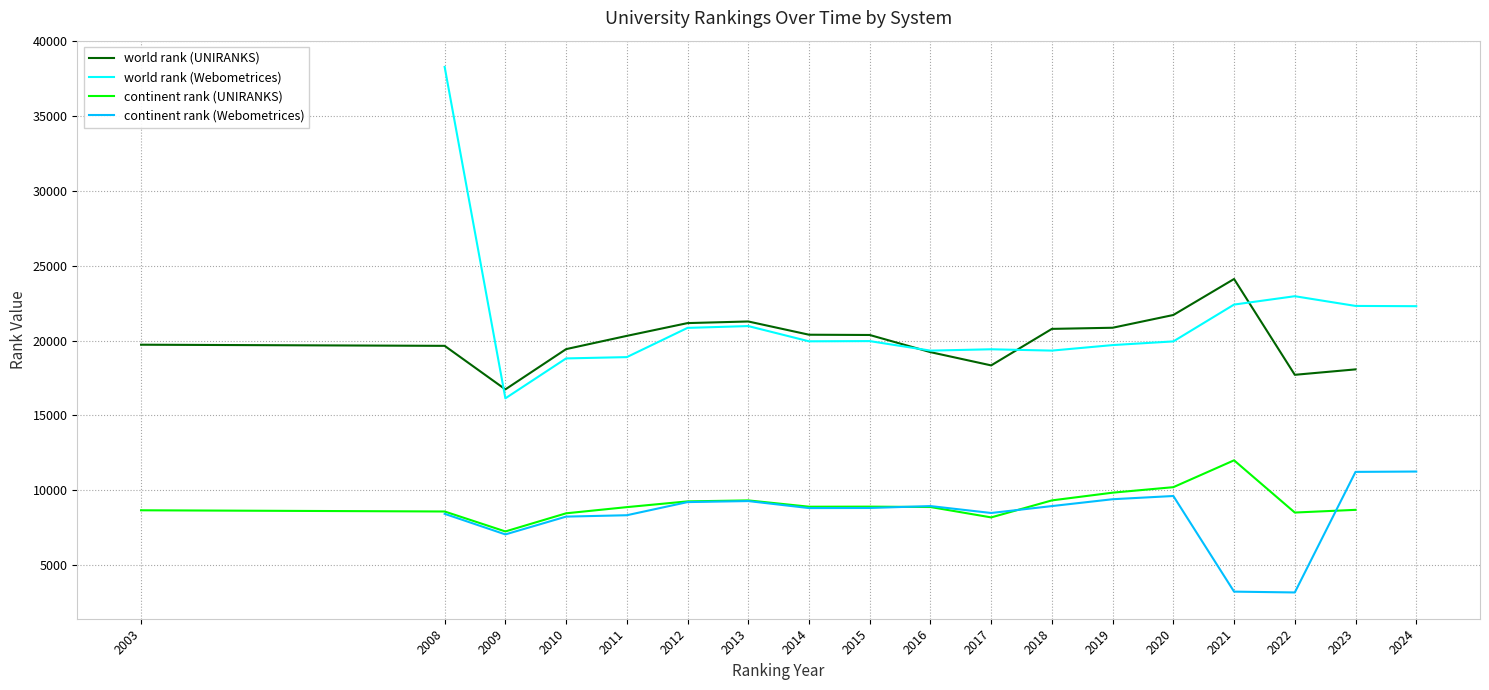

True or false: world rank (UNIRANKS) has a value of 3909 at 2022.

False